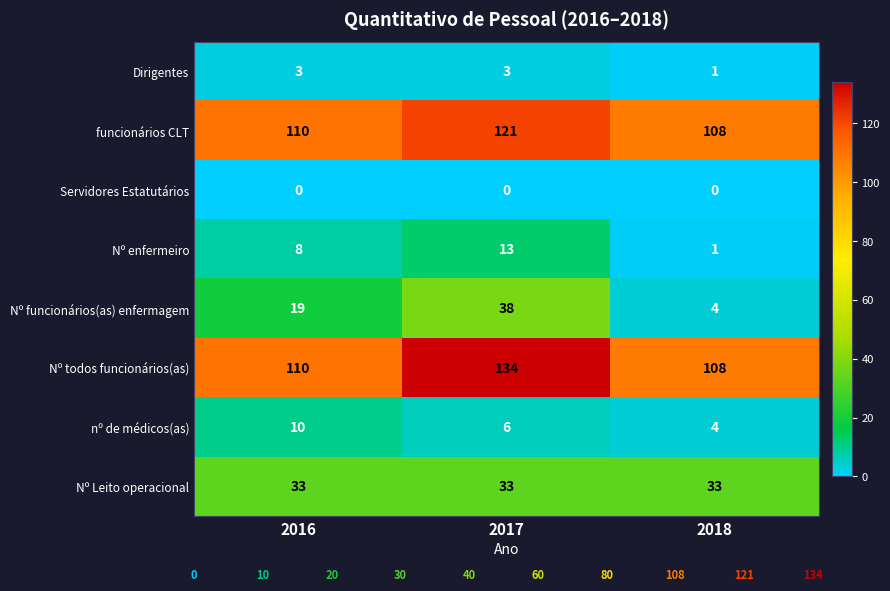

Reading left to right, list all the values displayed in this chart.

Dirigentes: 2016=3	2017=3	2018=1
funcionários CLT: 2016=110	2017=121	2018=108
Servidores Estatutários: 2016=0	2017=0	2018=0
Nº enfermeiro: 2016=8	2017=13	2018=1
Nº funcionários(as) enfermagem: 2016=19	2017=38	2018=4
Nº todos funcionários(as): 2016=110	2017=134	2018=108
nº de médicos(as): 2016=10	2017=6	2018=4
Nº Leito operacional: 2016=33	2017=33	2018=33